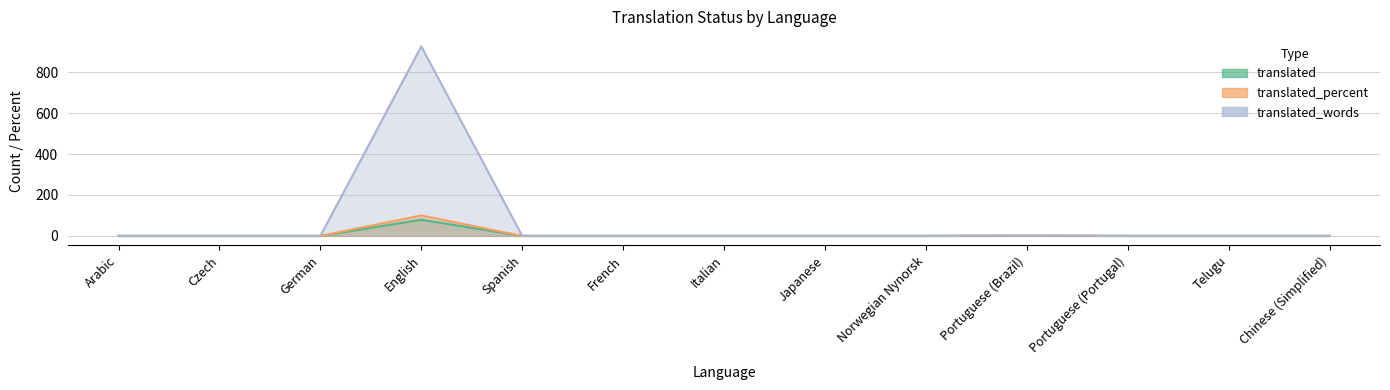

Which category has the highest value in the translated_percent series?

English